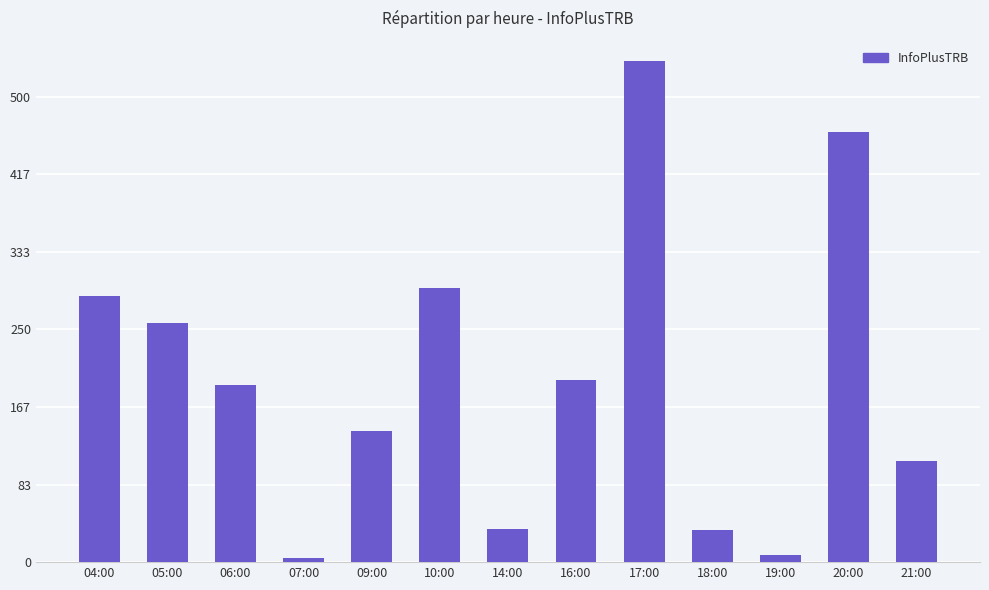

What is the label of the 7th bar from the right?

14:00